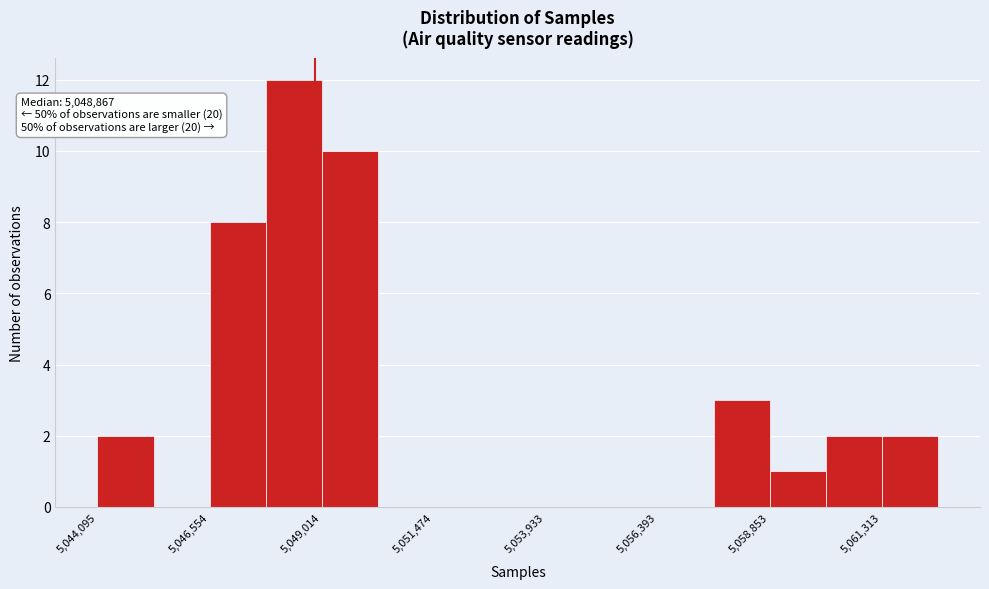

Read against the x-axis, roughly where is the centre of the tallest bar?

5048500